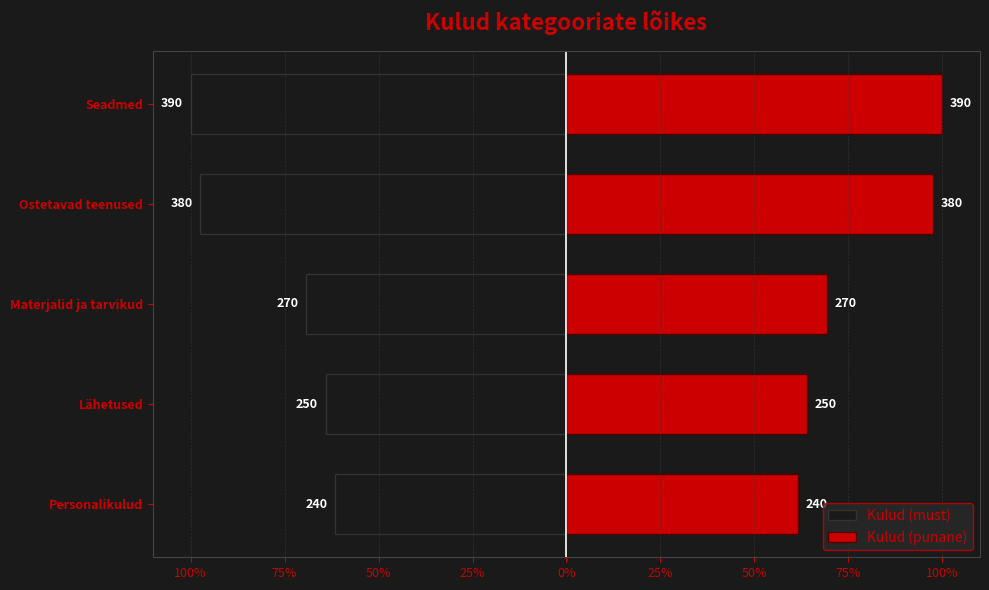

Is the value of Kulud (must) at Personalikulud greater than the value of Kulud (punane) at Lähetused?

No